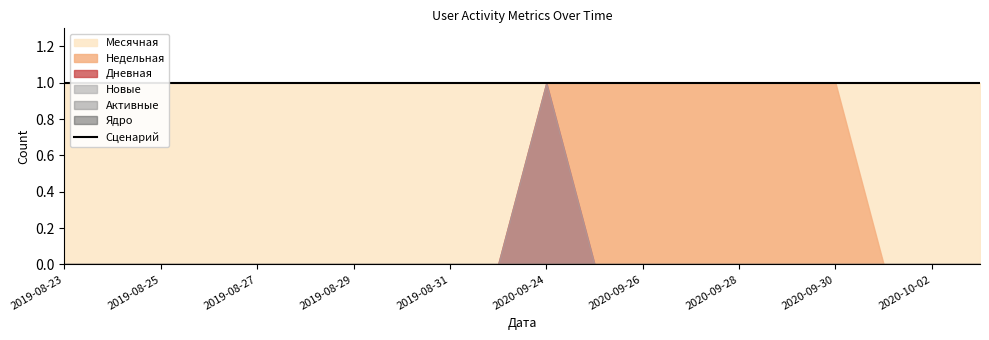

Count the number of categories in the chart.

20